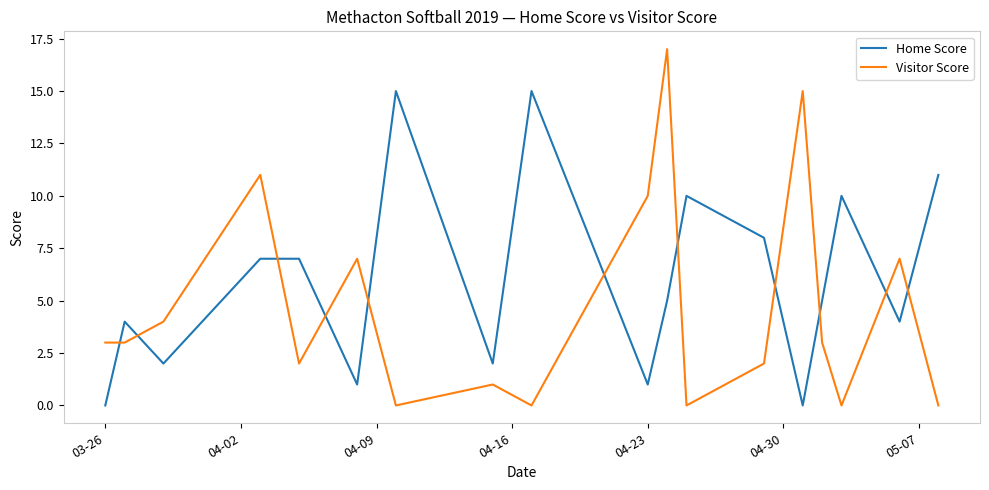

Which series has the largest range (max minus min)?

Visitor Score